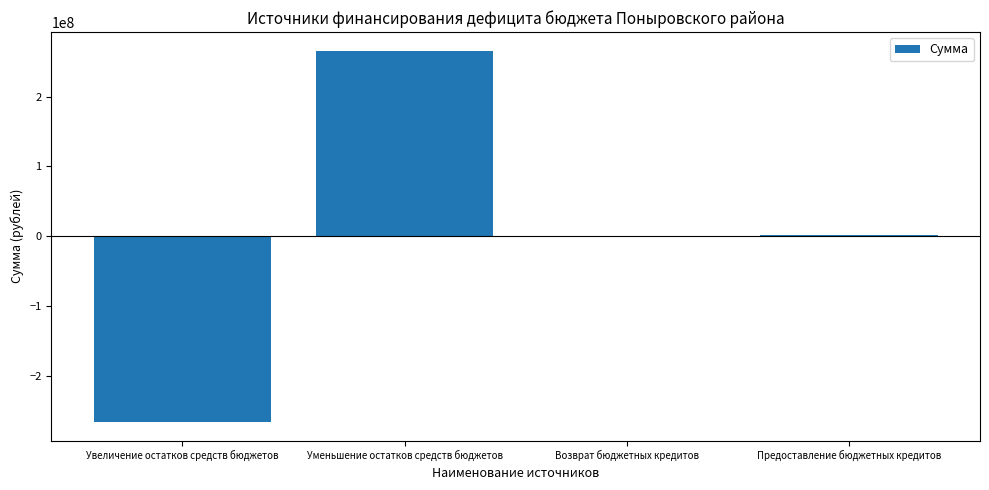

Between Уменьшение остатков средств бюджетов and Увеличение остатков средств бюджетов, which is larger?

Уменьшение остатков средств бюджетов